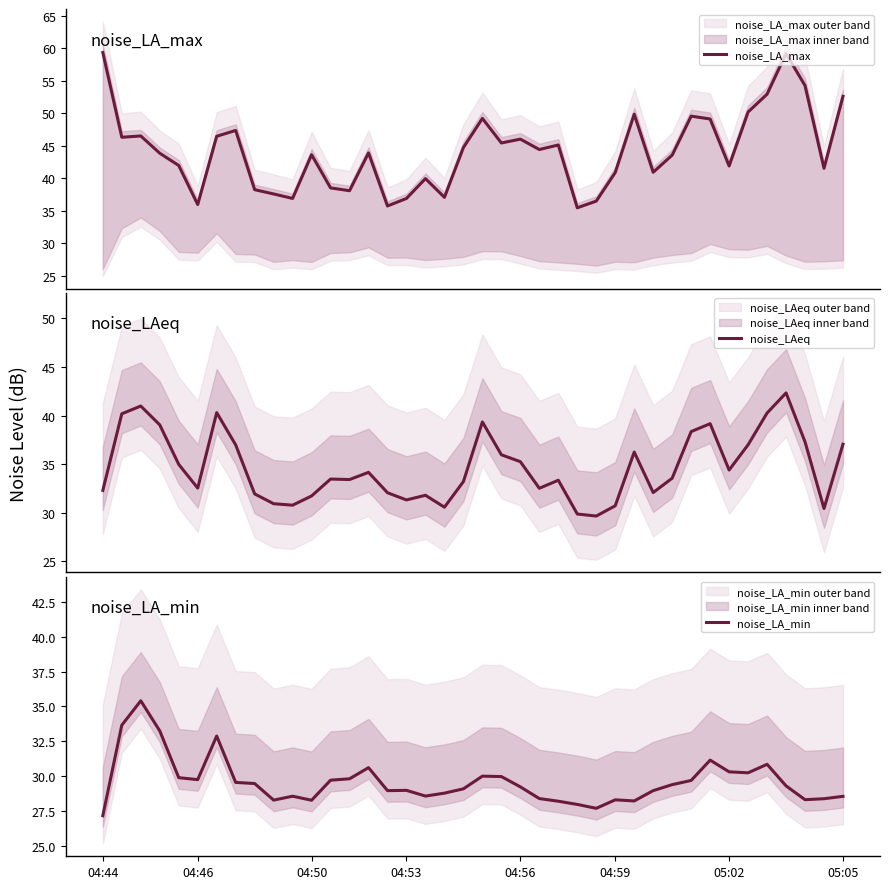

What is the maximum value for noise_LA_max?

59.4